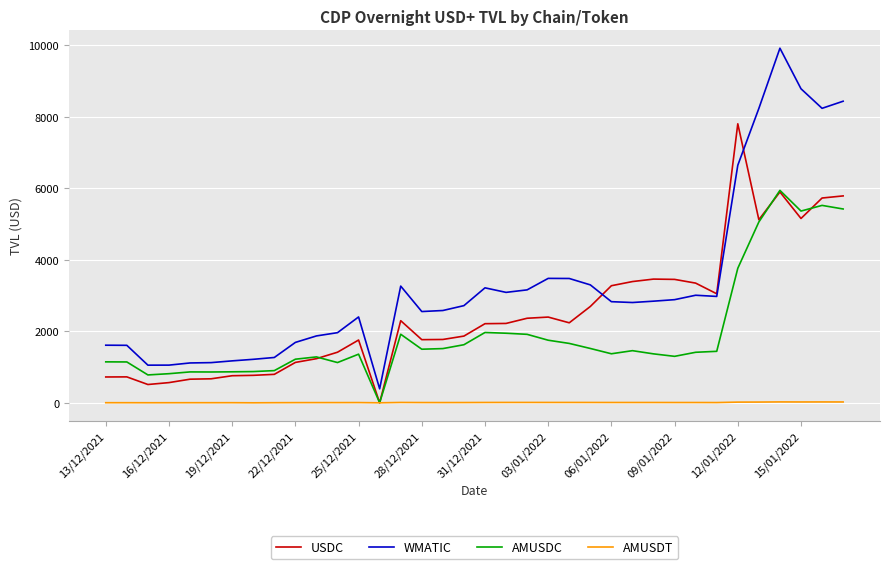

Which series has the widest spread of values?

WMATIC